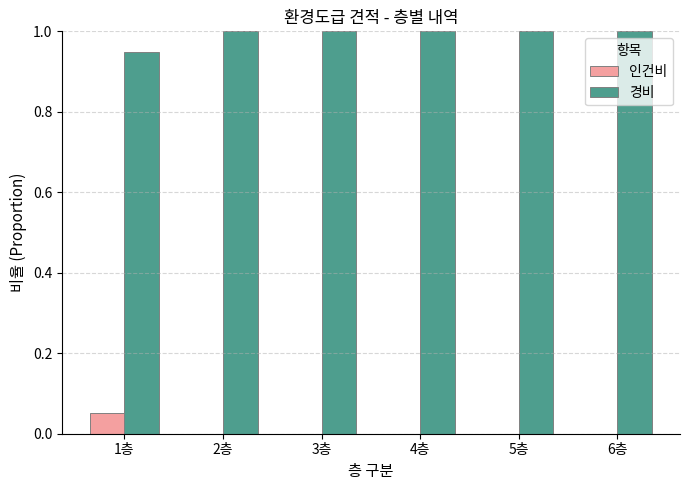

Which series has the largest total across all categories?

경비